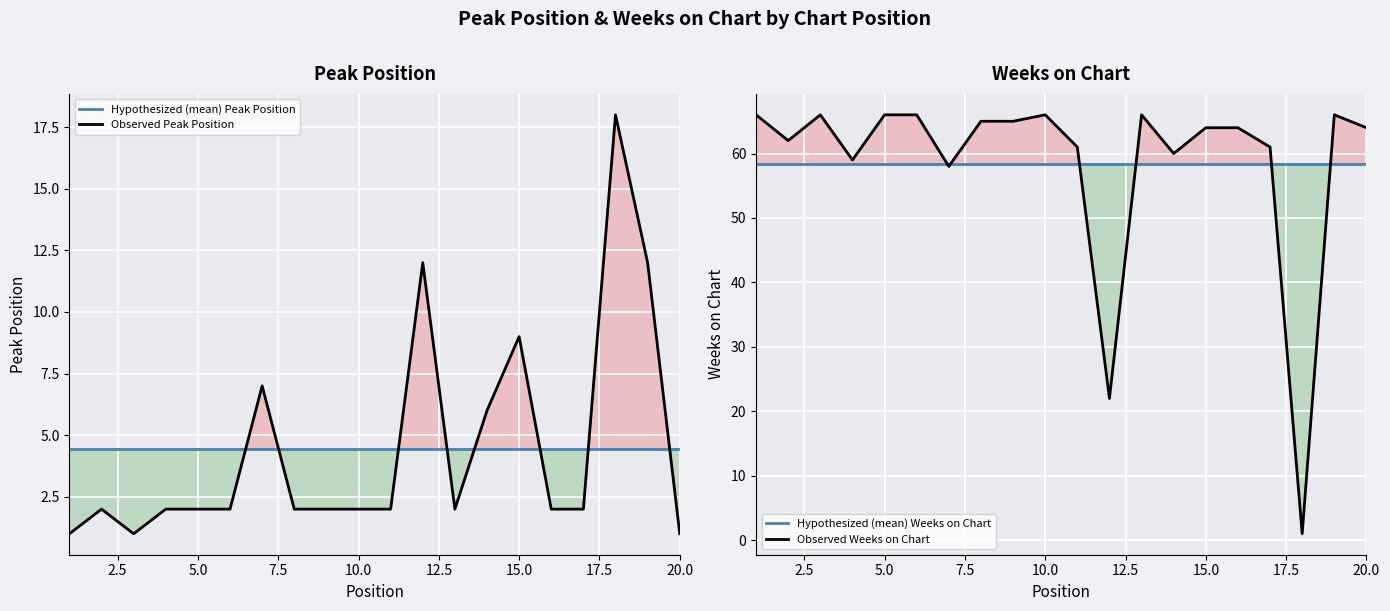

Reading right to left, what are all the values shown in this chart?

Hypothesized (mean) Peak Position: 4.5	4.5	4.5	4.5	4.5	4.5	4.5	4.5	4.5	4.5	4.5	4.5	4.5	4.5	4.5	4.5	4.5	4.5	4.5	4.5
Observed Peak Position: 1.0	12.0	18.0	2.0	2.0	9.0	6.0	2.0	12.0	2.0	2.0	2.0	2.0	7.0	2.0	2.0	2.0	1.0	2.0	1.0
Hypothesized (mean) Weeks on Chart: 58.4	58.4	58.4	58.4	58.4	58.4	58.4	58.4	58.4	58.4	58.4	58.4	58.4	58.4	58.4	58.4	58.4	58.4	58.4	58.4
Observed Weeks on Chart: 64.0	66.0	1.0	61.0	64.0	64.0	60.0	66.0	22.0	61.0	66.0	65.0	65.0	58.0	66.0	66.0	59.0	66.0	62.0	66.0